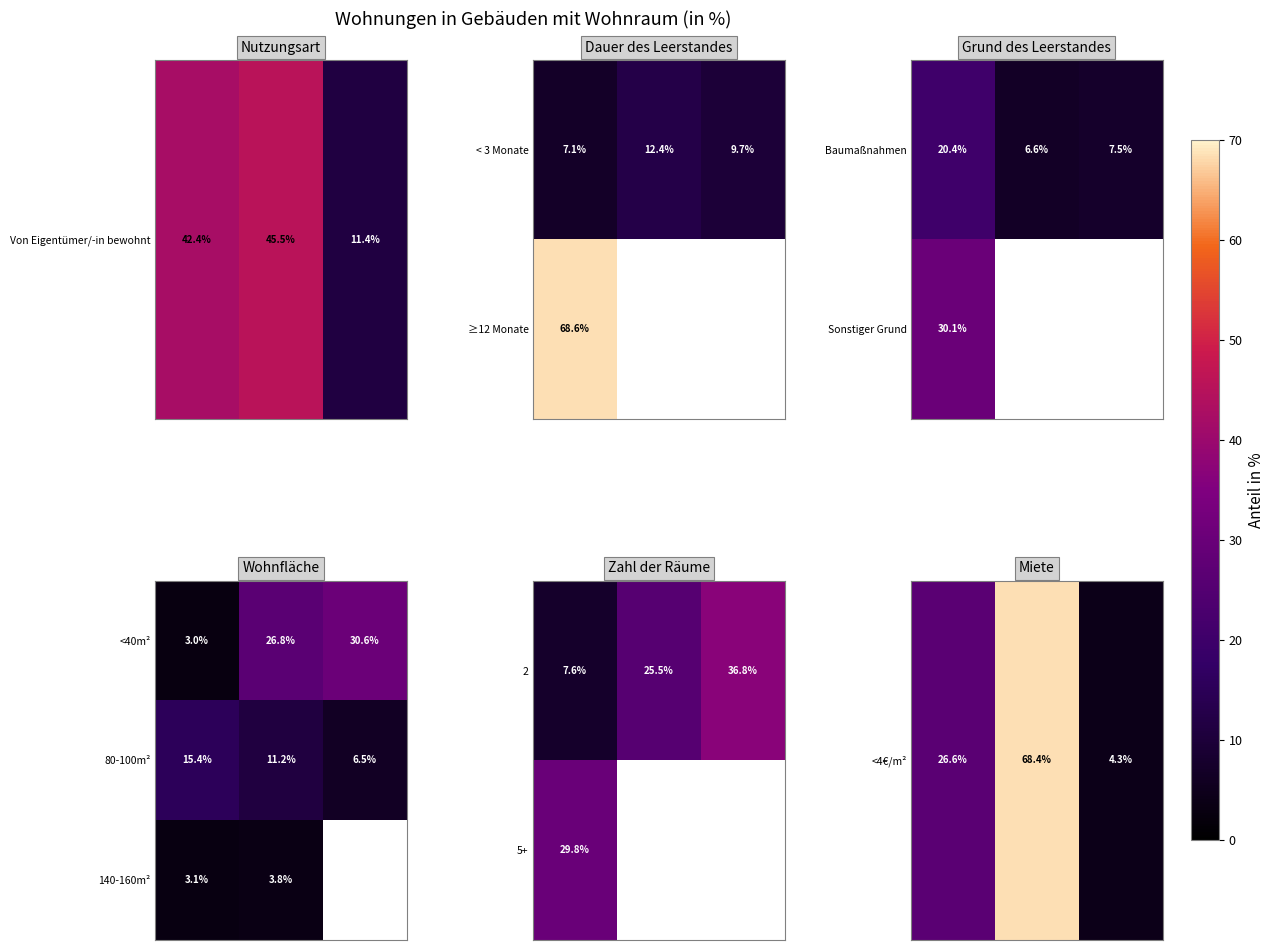

What is the difference between the maximum and minimum values in the 2 series?

29.2